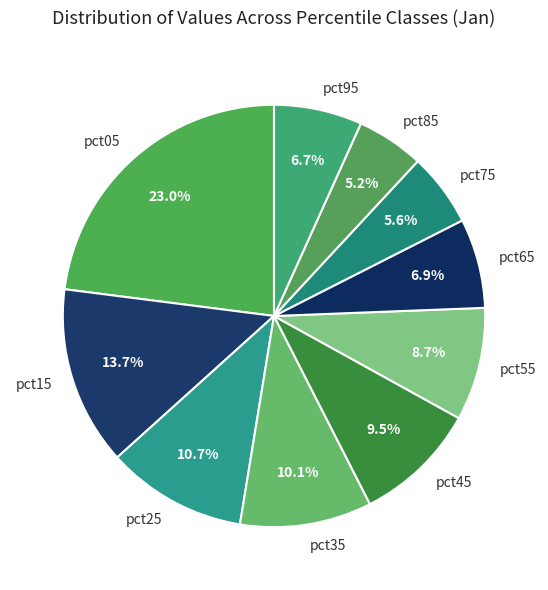

What is the ratio of the value at pct35 to the value at pct05?

0.4